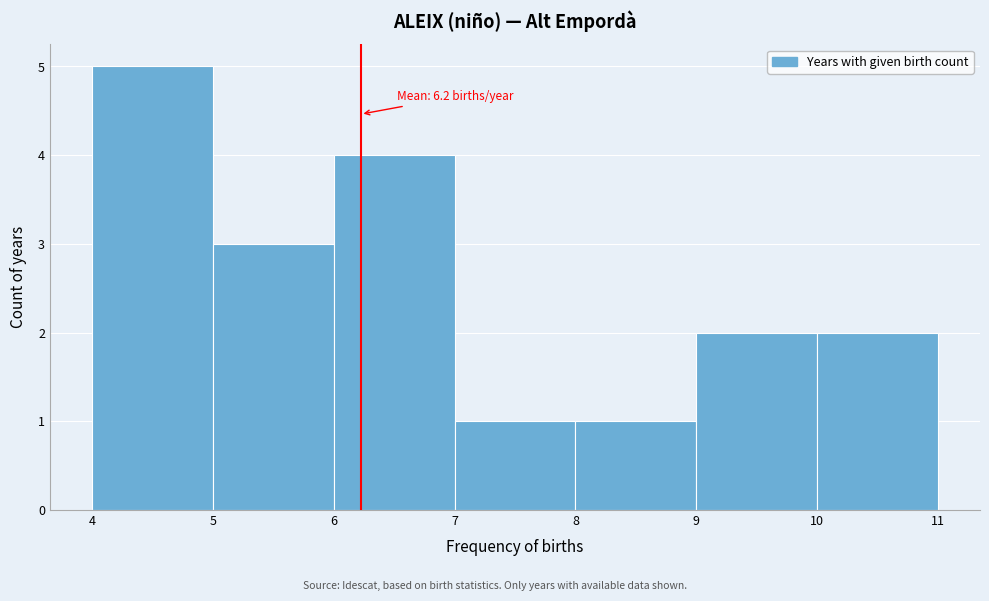

Over which range of the x-axis is the bar tallest?

4 to 5